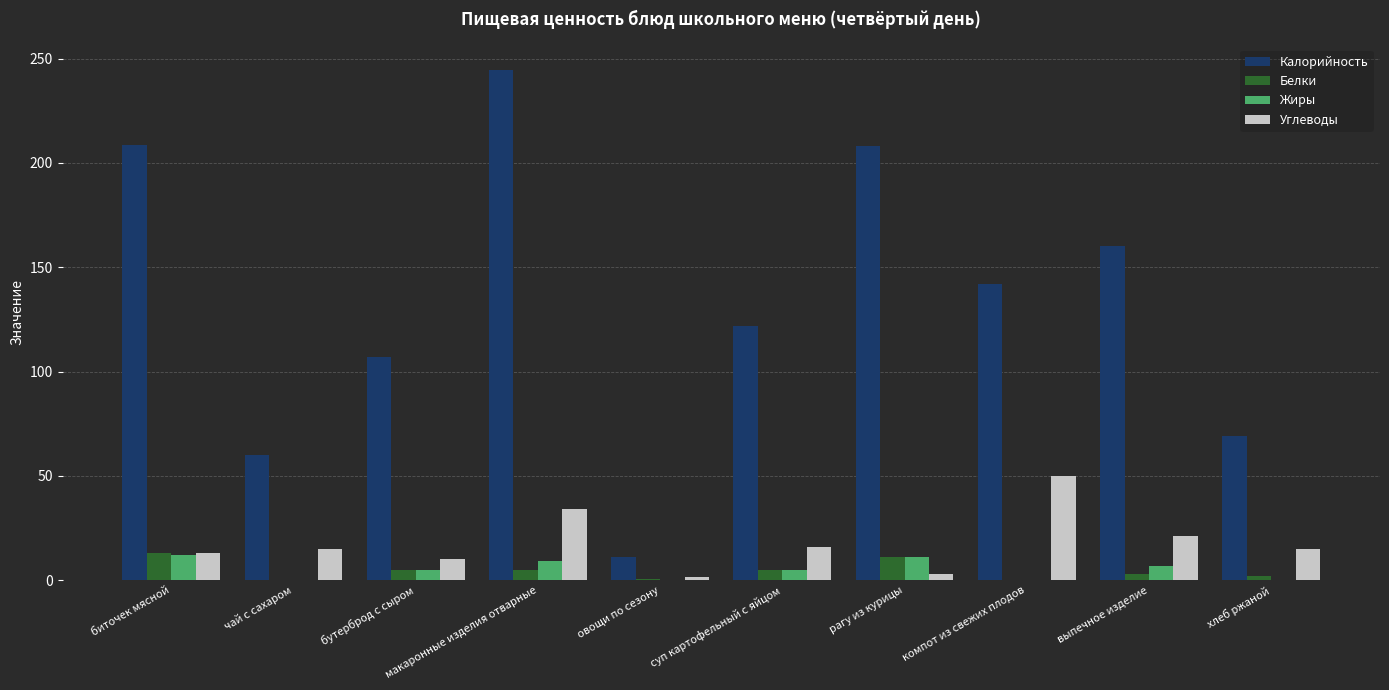

Between биточек мясной and макаронные изделия отварные, which series saw the biggest shift?

Калорийность